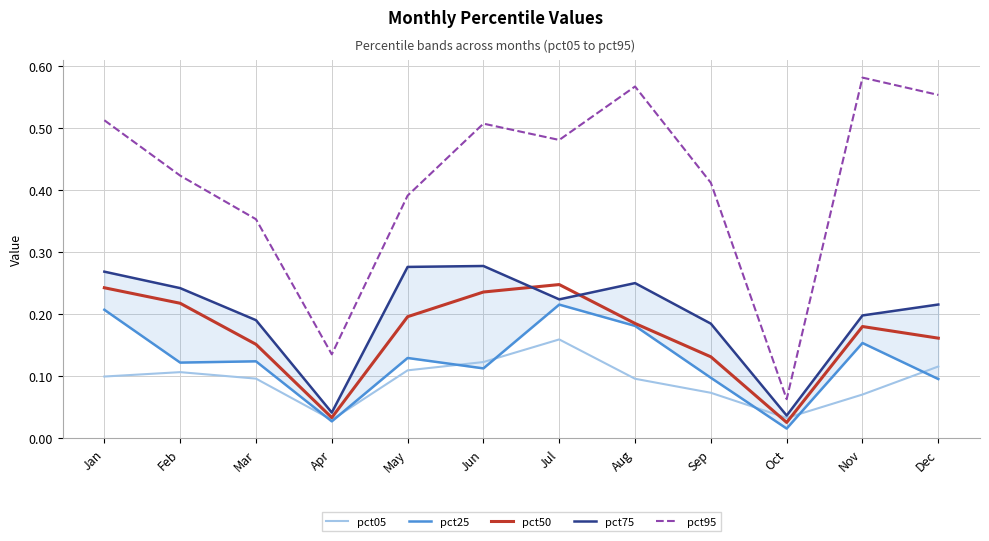

What is the difference between the maximum and minimum values in the pct75 series?

0.2